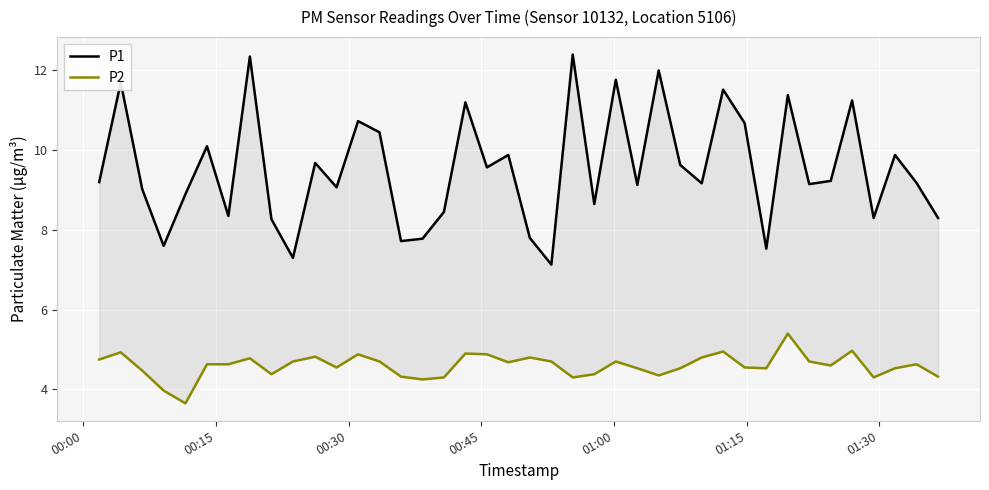

Is the value of P1 at 34 greater than the value of P2 at 00:30?

Yes